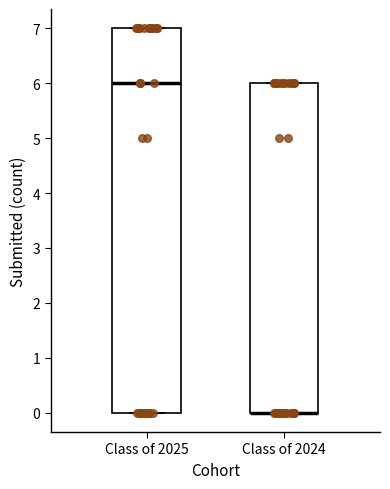

Where does the median line of the box for Class of 2025 sit on the y-axis? The values are not printed on the chart, so give them approximately, as read against the axis.

6